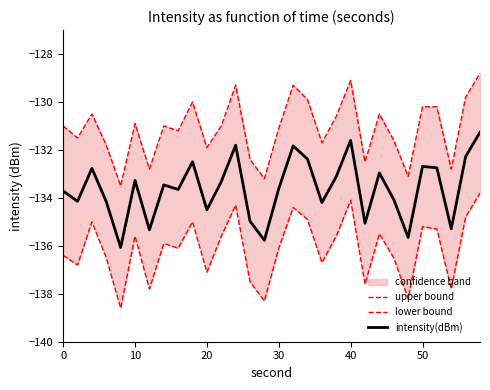

List the series in order of their overall mean, highest first.

upper bound, intensity(dBm), lower bound